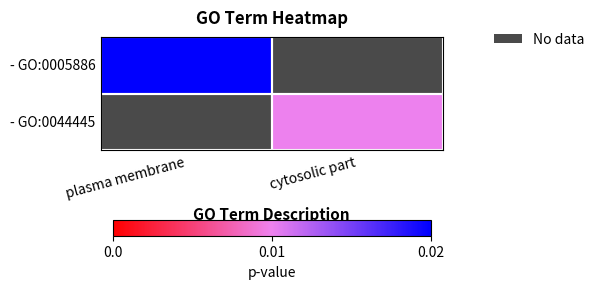

At how many categories does at least one series exceed 0?

2